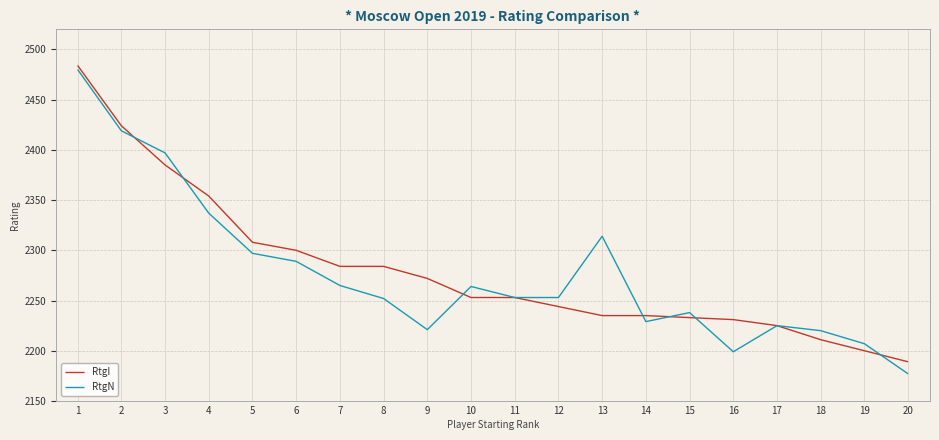

What is the minimum value for RtgN?

2177